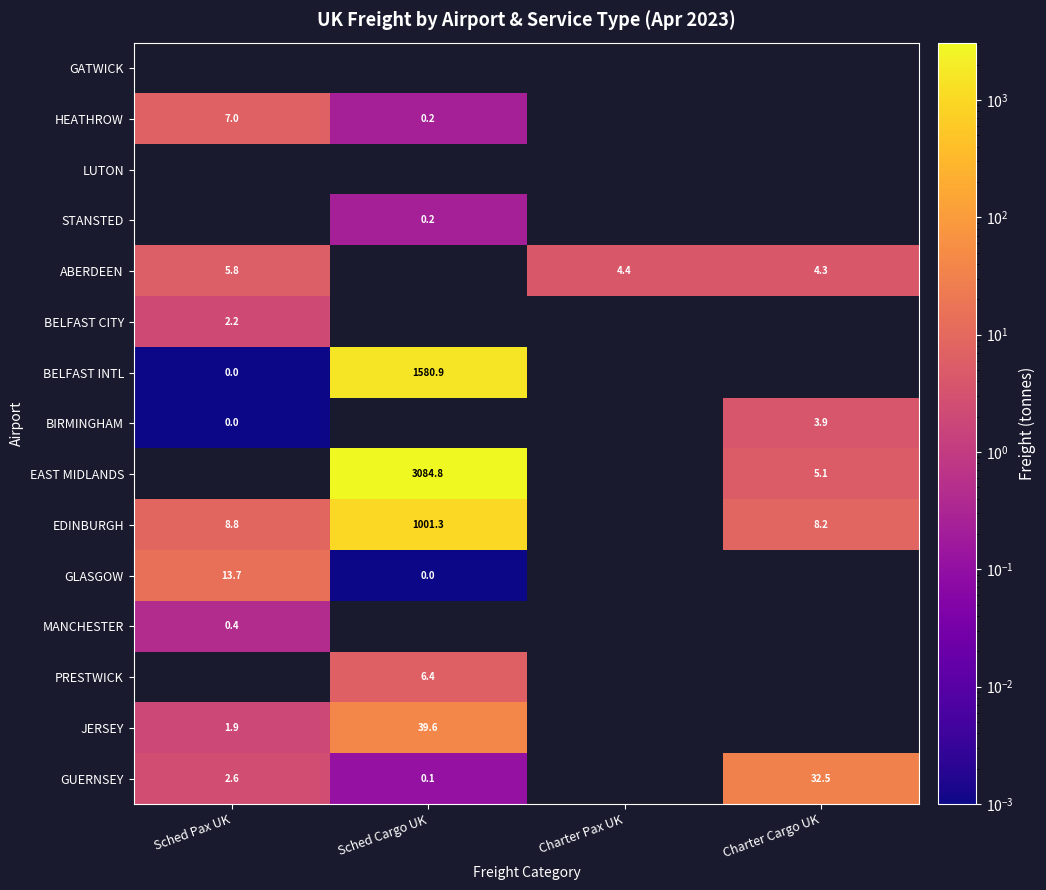

Is the value of BELFAST INTL at Sched Pax UK greater than the value of JERSEY at Sched Pax UK?

No